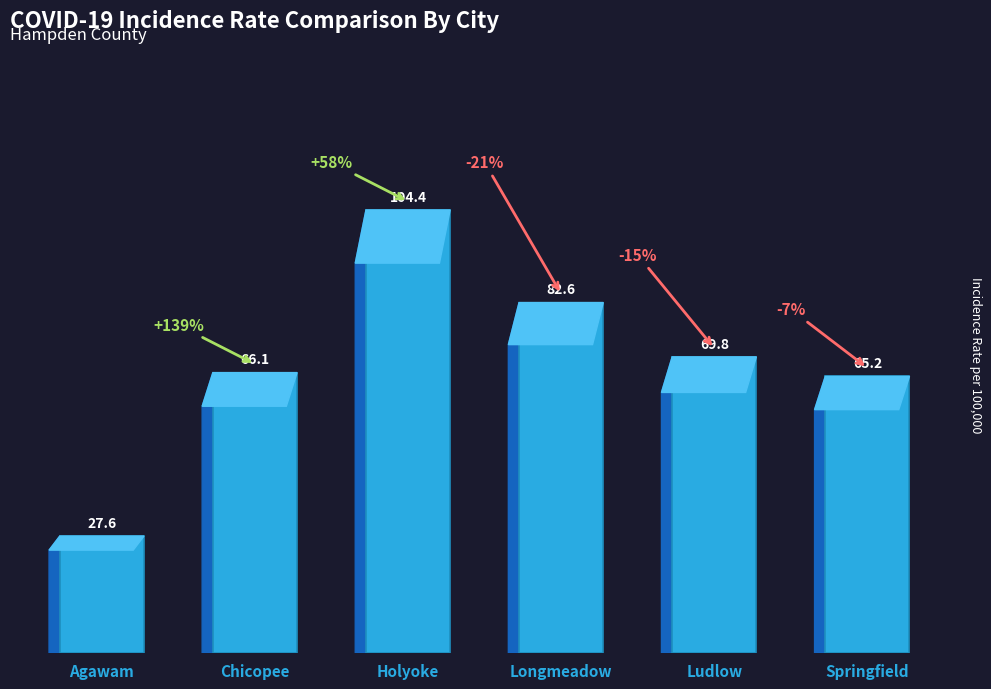

What position from the right is Agawam?

6